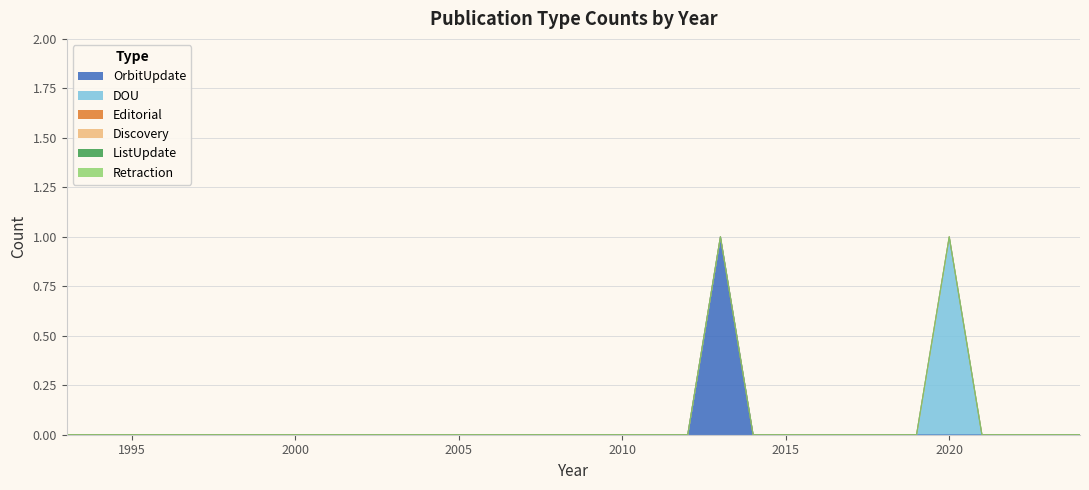

Reading left to right, what are all the values shown in this chart?

OrbitUpdate: 1993=0	1994=0	1995=0	1996=0	1997=0	1998=0	1999=0	2000=0	2001=0	2002=0	2003=0	2004=0	2005=0	2006=0	2007=0	2008=0	2009=0	2010=0	2011=0	2012=0	2013=1	2014=0	2015=0	2016=0	2017=0	2018=0	2019=0	2020=0	2021=0	2022=0	2023=0	2024=0
DOU: 1993=0	1994=0	1995=0	1996=0	1997=0	1998=0	1999=0	2000=0	2001=0	2002=0	2003=0	2004=0	2005=0	2006=0	2007=0	2008=0	2009=0	2010=0	2011=0	2012=0	2013=0	2014=0	2015=0	2016=0	2017=0	2018=0	2019=0	2020=1	2021=0	2022=0	2023=0	2024=0
Editorial: 1993=0	1994=0	1995=0	1996=0	1997=0	1998=0	1999=0	2000=0	2001=0	2002=0	2003=0	2004=0	2005=0	2006=0	2007=0	2008=0	2009=0	2010=0	2011=0	2012=0	2013=0	2014=0	2015=0	2016=0	2017=0	2018=0	2019=0	2020=0	2021=0	2022=0	2023=0	2024=0
Discovery: 1993=0	1994=0	1995=0	1996=0	1997=0	1998=0	1999=0	2000=0	2001=0	2002=0	2003=0	2004=0	2005=0	2006=0	2007=0	2008=0	2009=0	2010=0	2011=0	2012=0	2013=0	2014=0	2015=0	2016=0	2017=0	2018=0	2019=0	2020=0	2021=0	2022=0	2023=0	2024=0
ListUpdate: 1993=0	1994=0	1995=0	1996=0	1997=0	1998=0	1999=0	2000=0	2001=0	2002=0	2003=0	2004=0	2005=0	2006=0	2007=0	2008=0	2009=0	2010=0	2011=0	2012=0	2013=0	2014=0	2015=0	2016=0	2017=0	2018=0	2019=0	2020=0	2021=0	2022=0	2023=0	2024=0
Retraction: 1993=0	1994=0	1995=0	1996=0	1997=0	1998=0	1999=0	2000=0	2001=0	2002=0	2003=0	2004=0	2005=0	2006=0	2007=0	2008=0	2009=0	2010=0	2011=0	2012=0	2013=0	2014=0	2015=0	2016=0	2017=0	2018=0	2019=0	2020=0	2021=0	2022=0	2023=0	2024=0